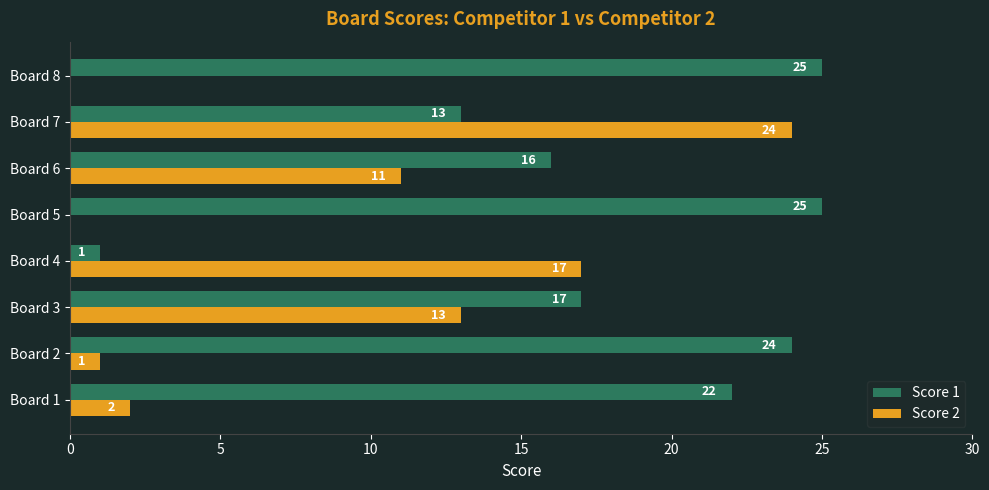

What is the sum of all Score 2 values?

68